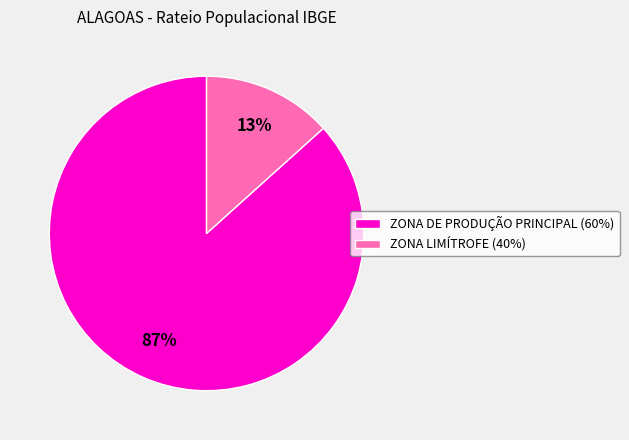

The ZONA LIMÍTROFE (40%) slice represents 24% of the pie. True or false?

False